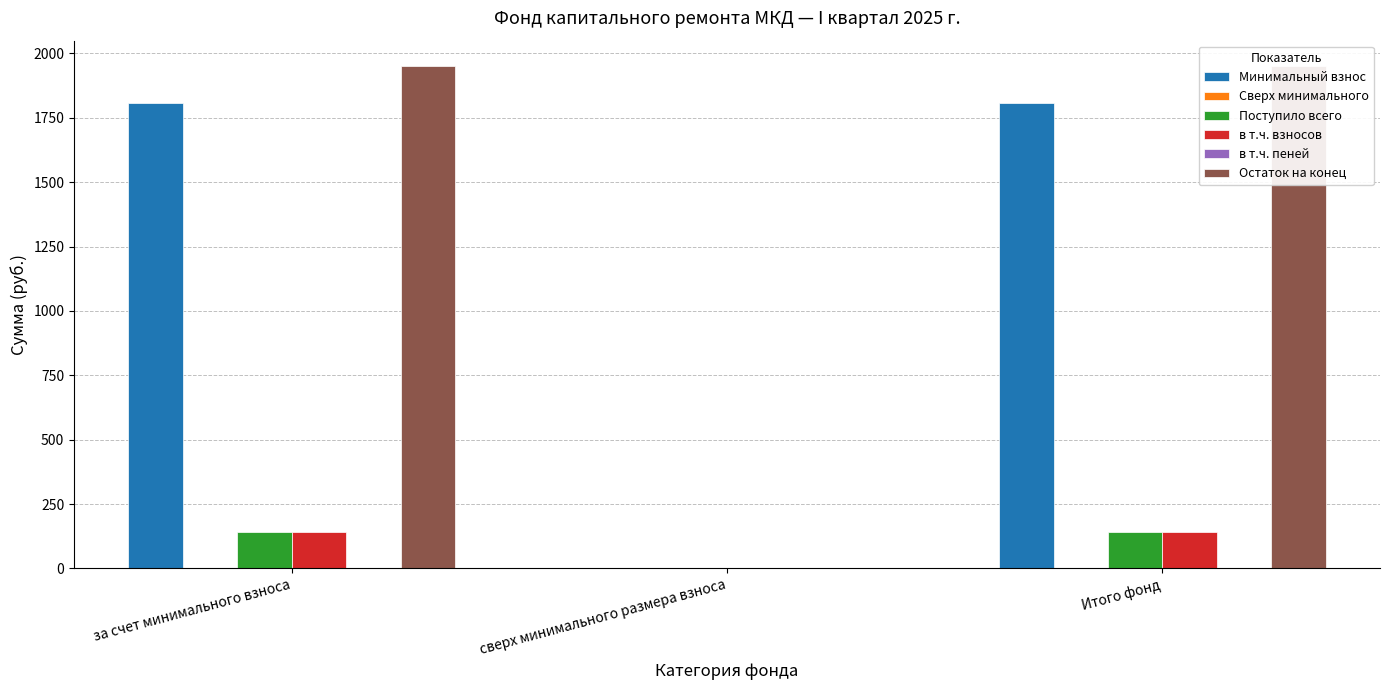

True or false: в т.ч. взносов has a value of 213.5 at Итого фонд.

False